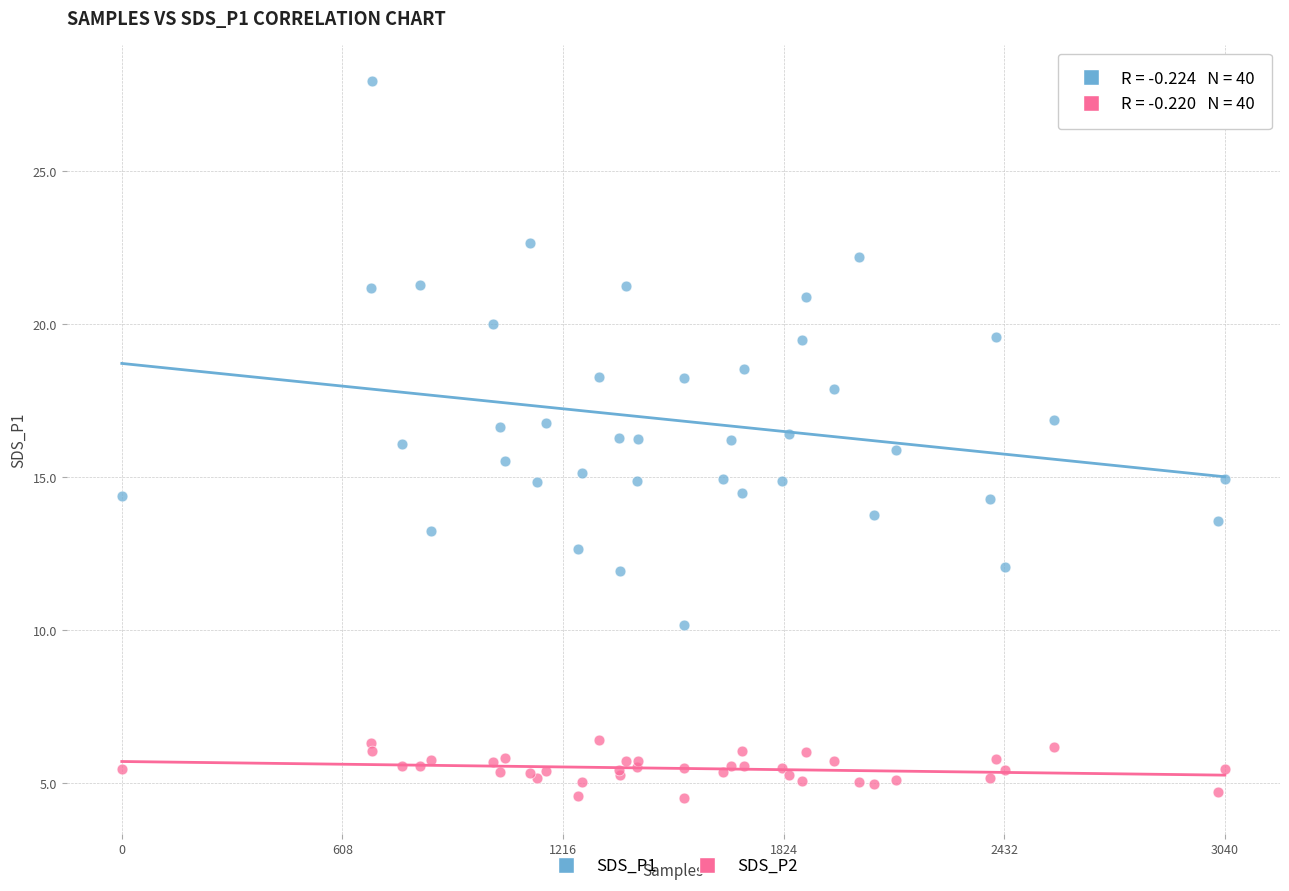

What are all the series names shown in the legend?

SDS_P1, SDS_P2